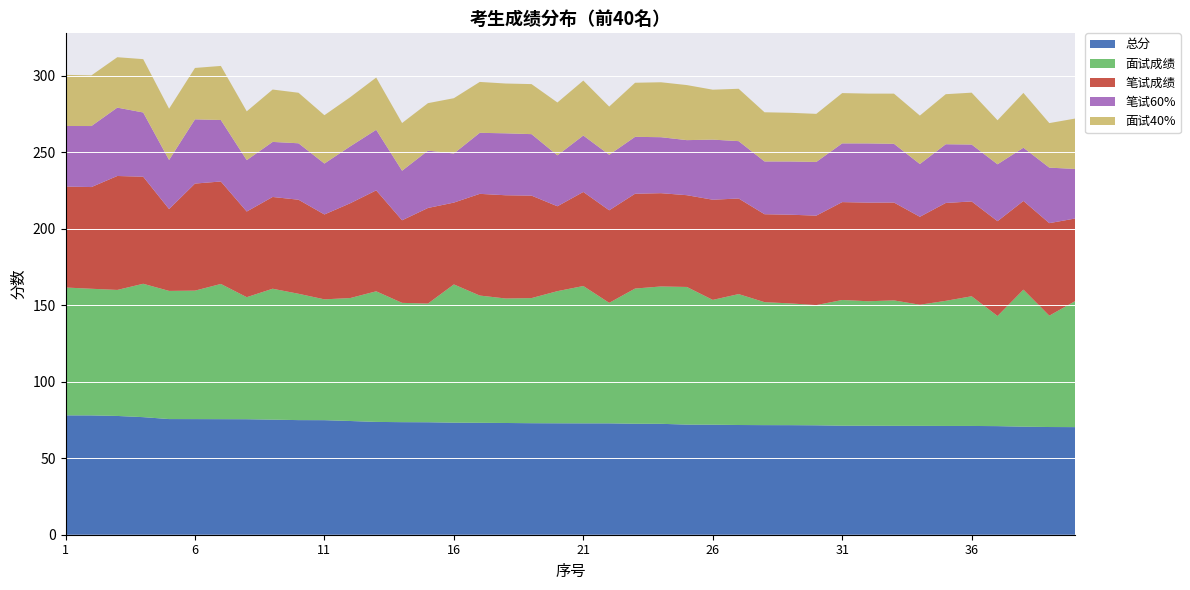

Reading left to right, extract all data points from this chart.

总分: 1=78.0	2=78.0	3=77.7	4=76.9	5=75.6	6=75.6	7=75.6	8=75.5	9=75.2	10=74.9	11=74.9	12=74.4	13=73.8	14=73.6	15=73.5	16=73.3	17=73.2	18=73.1	19=72.9	20=72.9	21=72.8	22=72.8	23=72.6	24=72.5	25=72.0	26=71.9	27=71.7	28=71.7	29=71.6	30=71.5	31=71.3	32=71.3	33=71.2	34=71.2	35=71.1	36=71.1	37=71.0	38=70.6	39=70.4	40=70.4
面试成绩: 1=83.6	2=82.8	3=82.4	4=87.2	5=83.8	6=84.0	7=88.4	8=79.8	9=85.6	10=82.6	11=79.0	12=80.4	13=85.4	14=78.0	15=77.6	16=90.4	17=83.2	18=81.4	19=81.8	20=86.4	21=89.8	22=78.8	23=88.4	24=89.8	25=90.0	26=81.6	27=85.6	28=80.4	29=79.6	30=78.6	31=82.2	32=81.4	33=82.0	34=79.2	35=81.8	36=84.8	37=72.0	38=89.6	39=72.8	40=82.4
笔试成绩: 1=66.0	2=66.5	3=74.5	4=70.0	5=53.5	6=70.0	7=67.0	8=56.0	9=60.0	10=61.5	11=55.5	12=62.0	13=66.0	14=54.0	15=62.5	16=53.5	17=66.5	18=67.5	19=67.0	20=55.5	21=61.5	22=60.5	23=62.0	24=61.0	25=60.0	26=65.5	27=62.5	28=57.5	29=58.0	30=58.5	31=64.0	32=64.5	33=64.0	34=57.5	35=64.0	36=62.0	37=62.0	38=58.0	39=60.5	40=54.0
笔试60%: 1=39.6	2=39.9	3=44.7	4=42.0	5=32.1	6=42.0	7=40.2	8=33.6	9=36.0	10=36.9	11=33.3	12=37.2	13=39.6	14=32.4	15=37.5	16=32.1	17=39.9	18=40.5	19=40.2	20=33.3	21=36.9	22=36.3	23=37.2	24=36.6	25=36.0	26=39.3	27=37.5	28=34.5	29=34.8	30=35.1	31=38.4	32=38.7	33=38.4	34=34.5	35=38.4	36=37.2	37=37.2	38=34.8	39=36.3	40=32.4
面试40%: 1=33.4	2=33.1	3=33.0	4=34.9	5=33.5	6=33.6	7=35.4	8=31.9	9=34.2	10=33.0	11=31.6	12=32.2	13=34.2	14=31.2	15=31.0	16=36.2	17=33.3	18=32.6	19=32.7	20=34.6	21=35.9	22=31.5	23=35.4	24=35.9	25=36.0	26=32.6	27=34.2	28=32.2	29=31.8	30=31.4	31=32.9	32=32.6	33=32.8	34=31.7	35=32.7	36=33.9	37=28.8	38=35.8	39=29.1	40=33.0